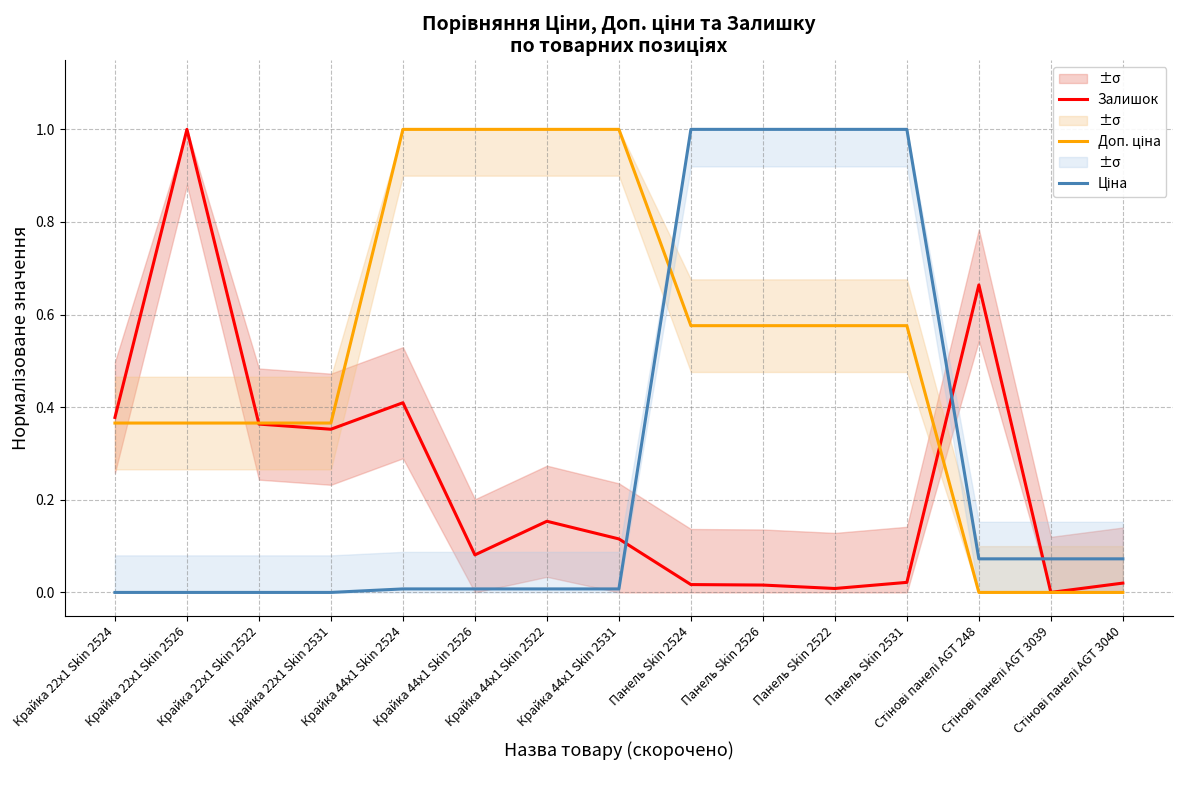

Is it true that Ціна equals -0.6 at Крайка 22x1 Skin 2522?

False